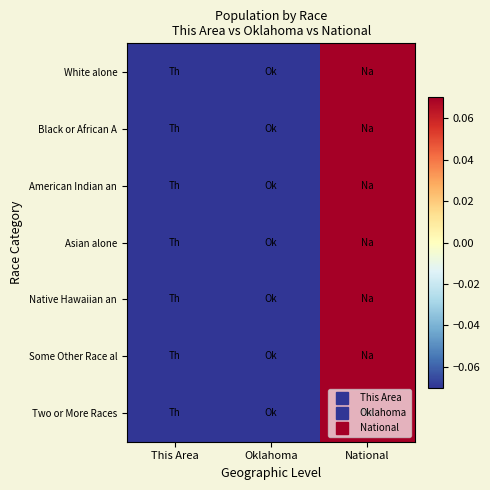

What is the total value across all series at Oklahoma?

-0.5